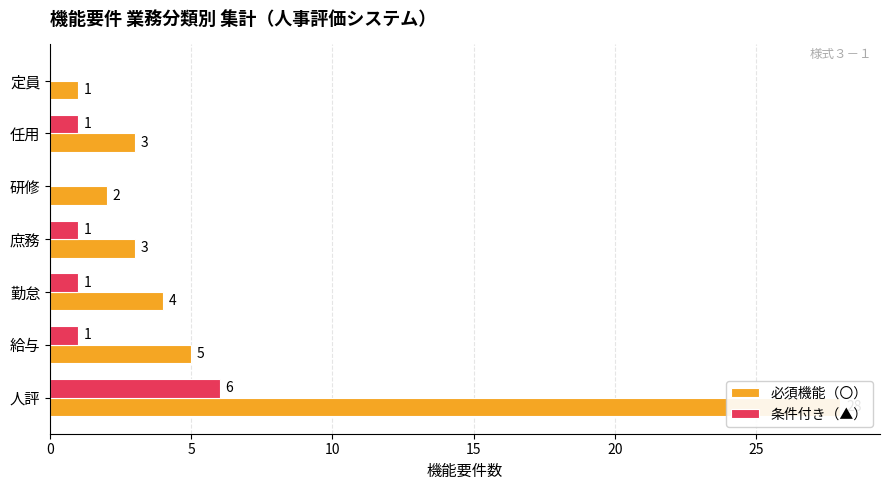

What is the difference between the second highest and second lowest values in the 条件付き（▲） series?

1